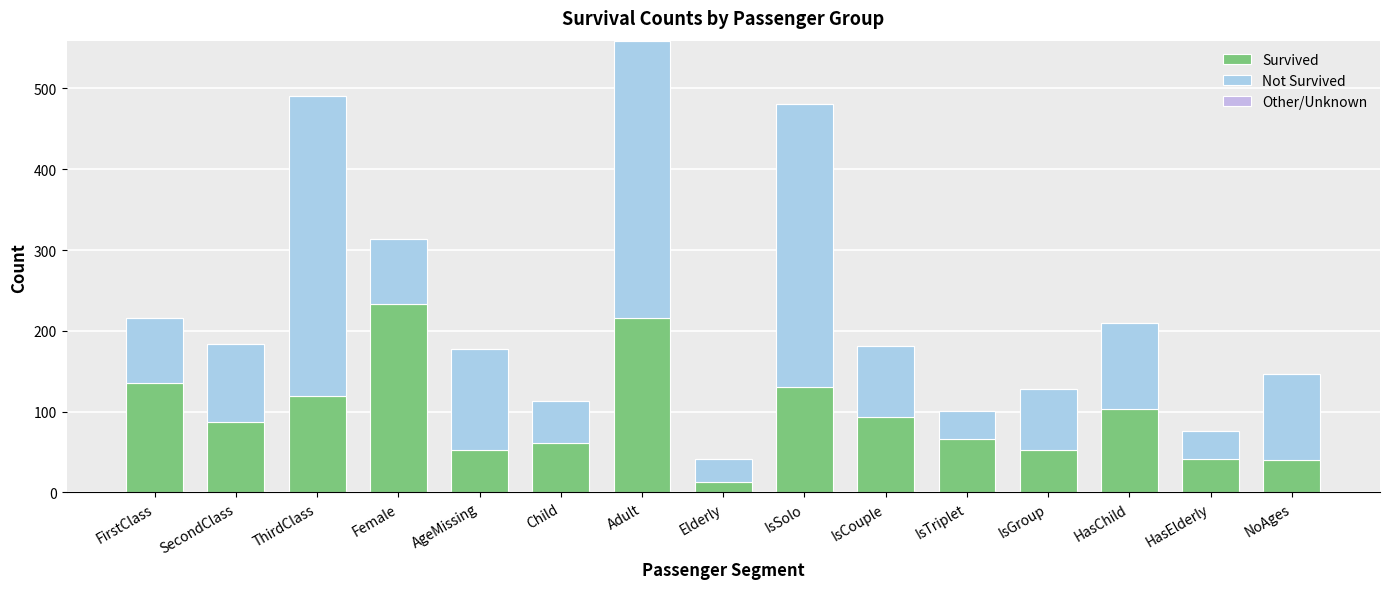

How many bars are there in total?

15